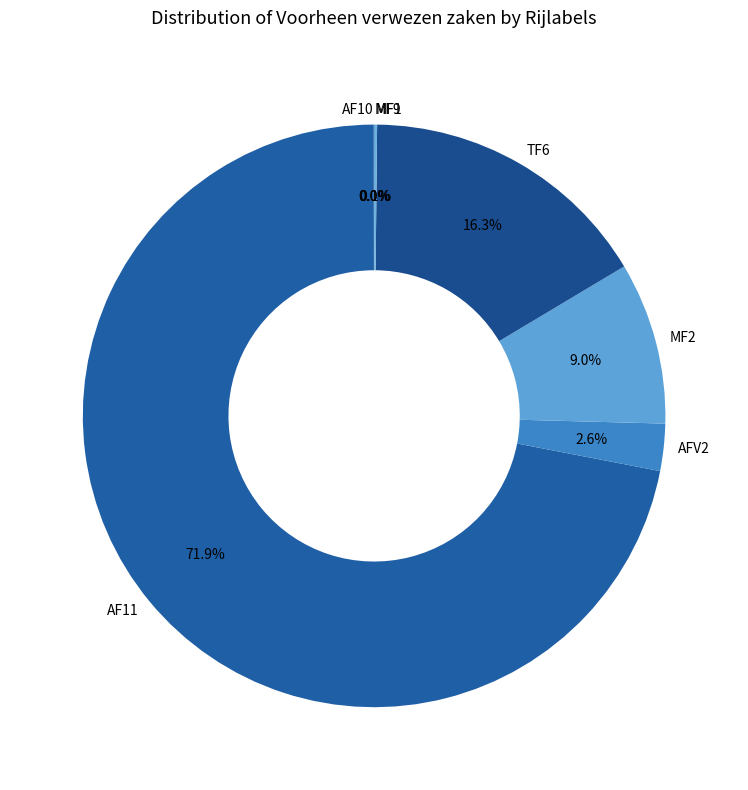

To the nearest percent, what percentage of the pie is MF2?

9%